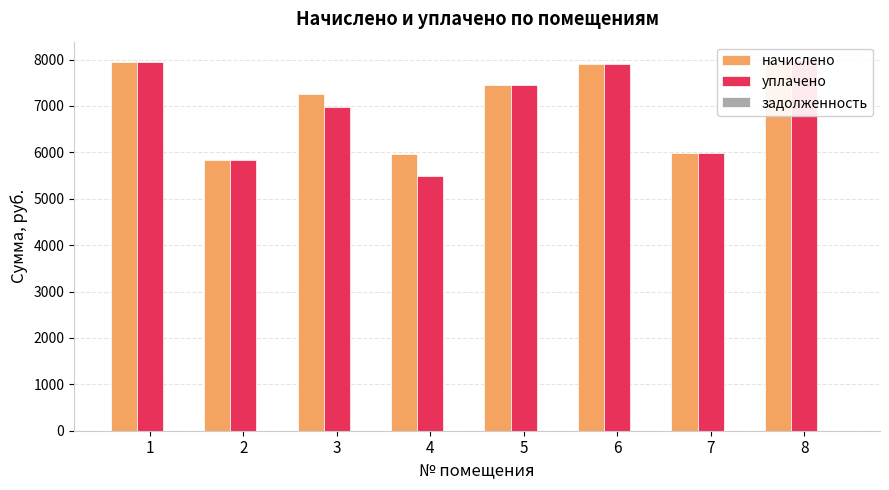

The начислено series shows 7987.3 at 8. True or false?

True